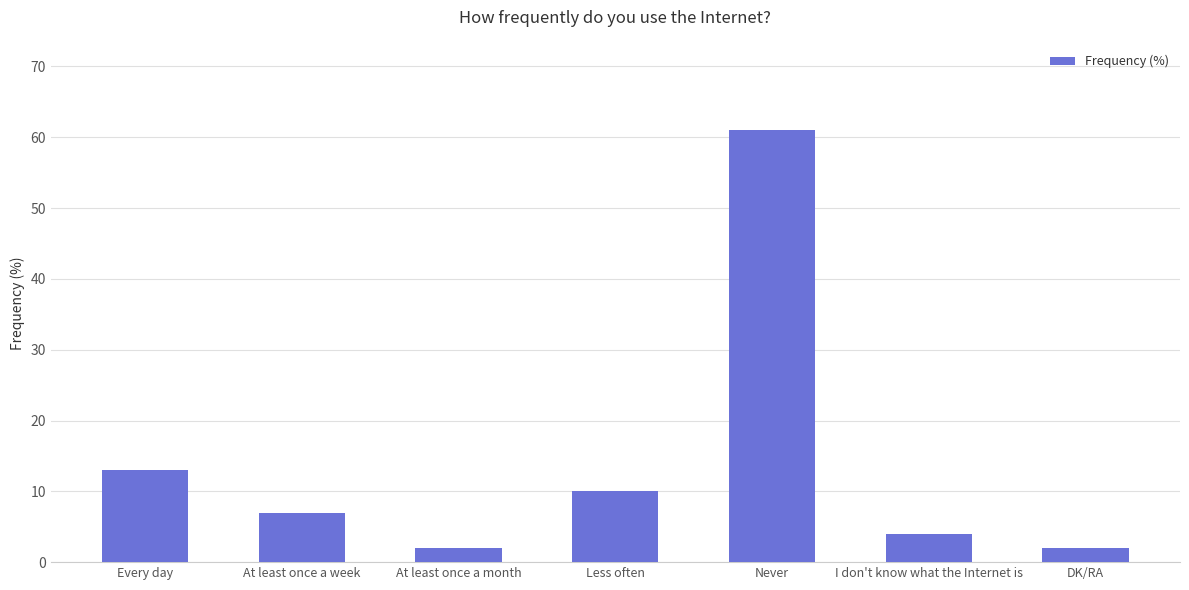

The chart shows a value of 61 at Never. True or false?

True